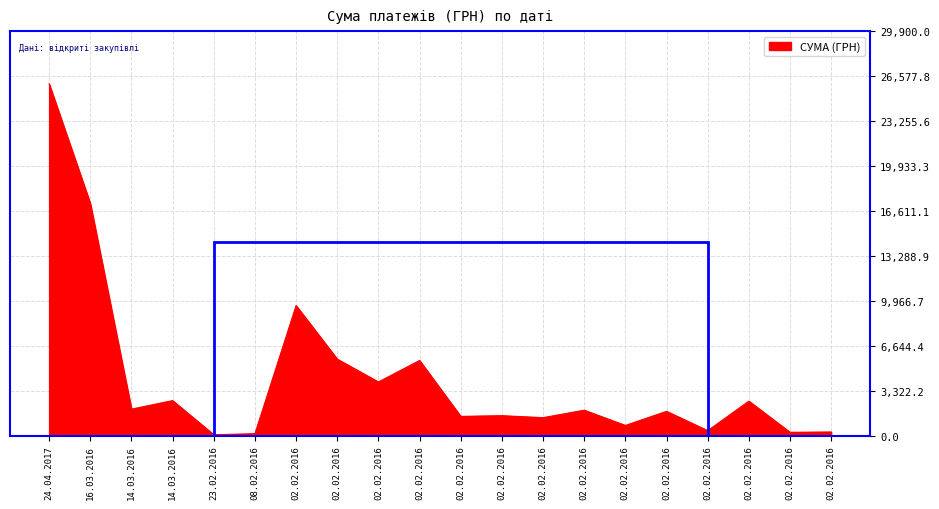

What is the sum of all values?

84659.8